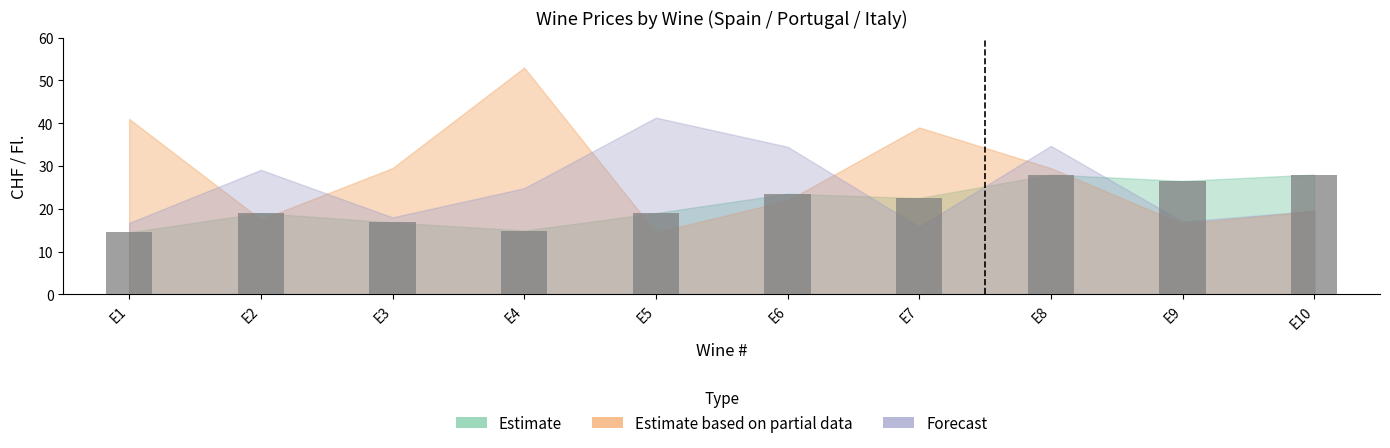

True or false: the data shows 26.5 at E9.

True